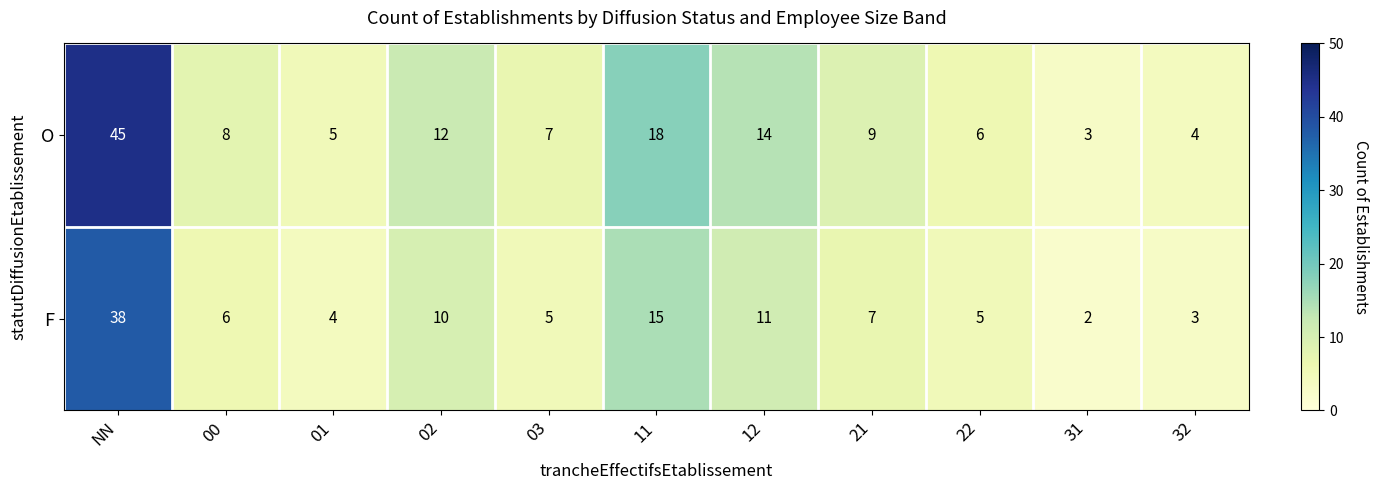

Which category has the highest value across all series?

NN